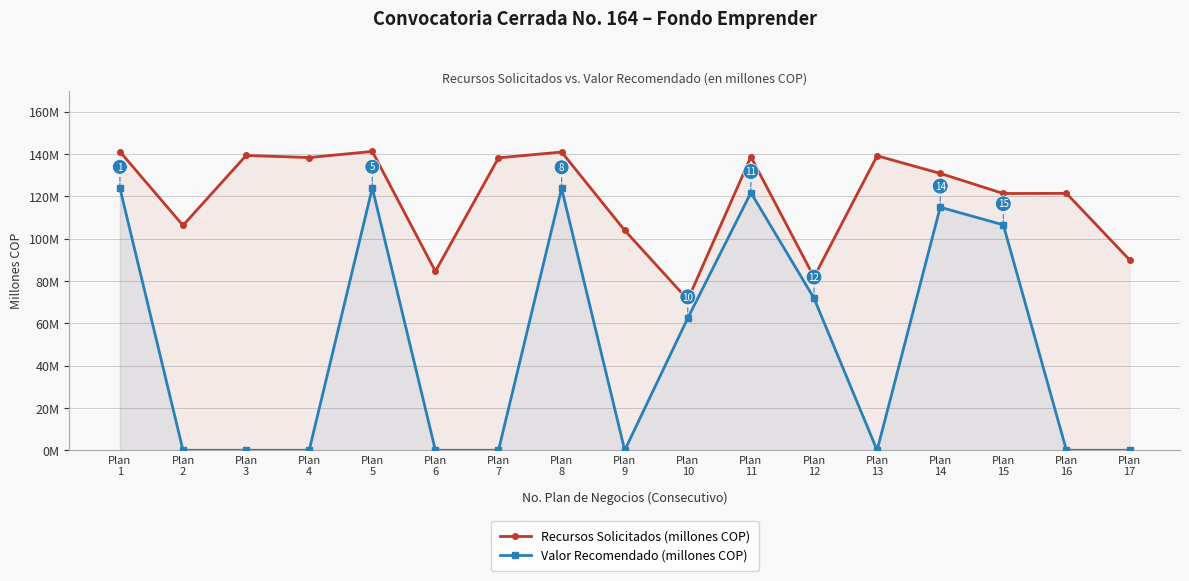

Which category has the lowest value across all series?

Plan
2